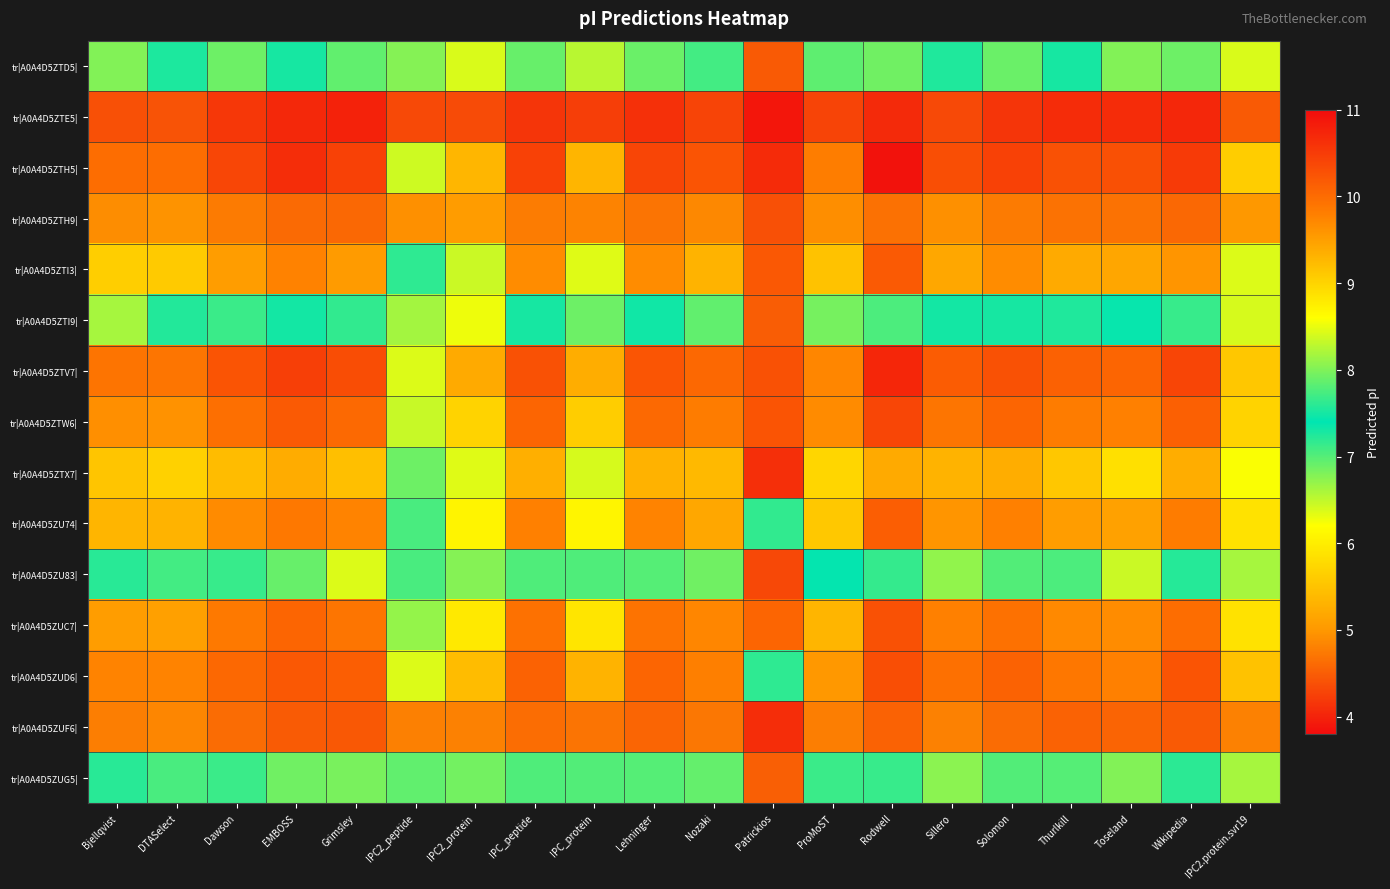

At Thurlkill, list the series in order from largest to smallest.

tr|A0A4D5ZTH5|, tr|A0A4D5ZTV7|, tr|A0A4D5ZUD6|, tr|A0A4D5ZTW6|, tr|A0A4D5ZUC7|, tr|A0A4D5ZU74|, tr|A0A4D5ZTI3|, tr|A0A4D5ZTX7|, tr|A0A4D5ZUG5|, tr|A0A4D5ZU83|, tr|A0A4D5ZTD5|, tr|A0A4D5ZTI9|, tr|A0A4D5ZTH9|, tr|A0A4D5ZUF6|, tr|A0A4D5ZTE5|